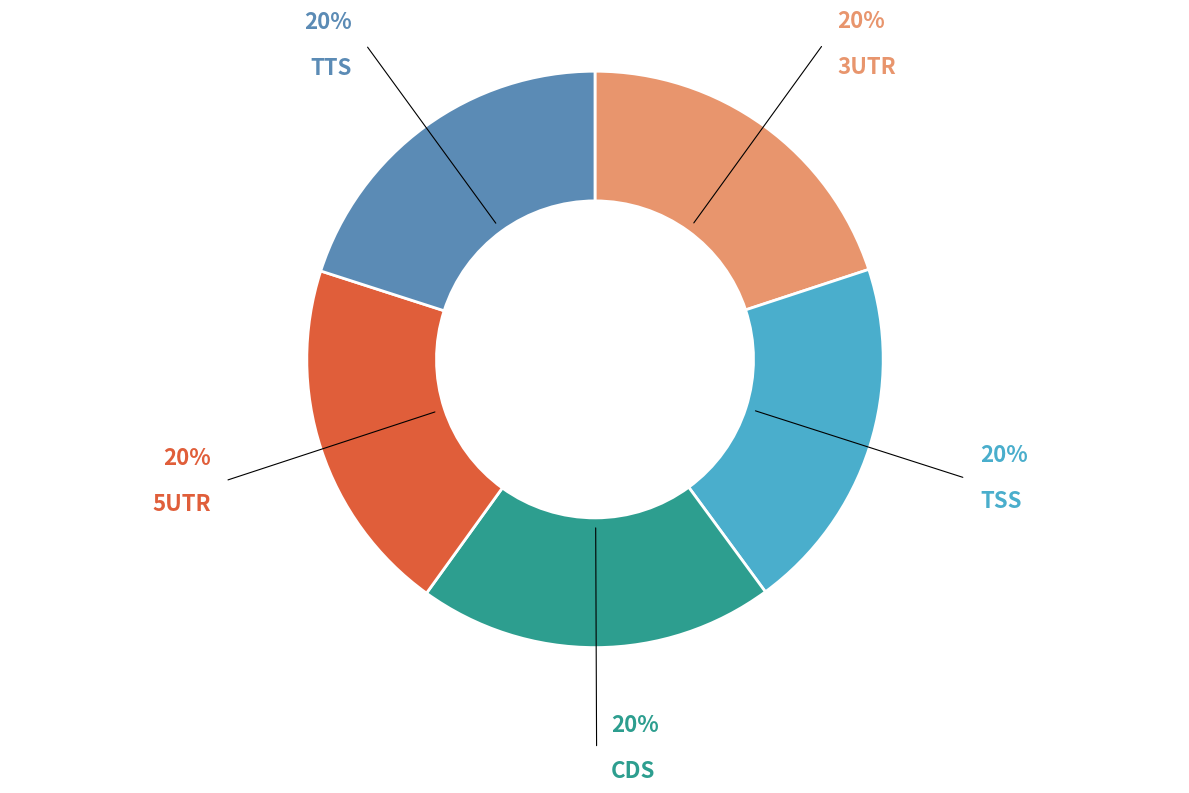

Is there a majority slice in this chart?

No